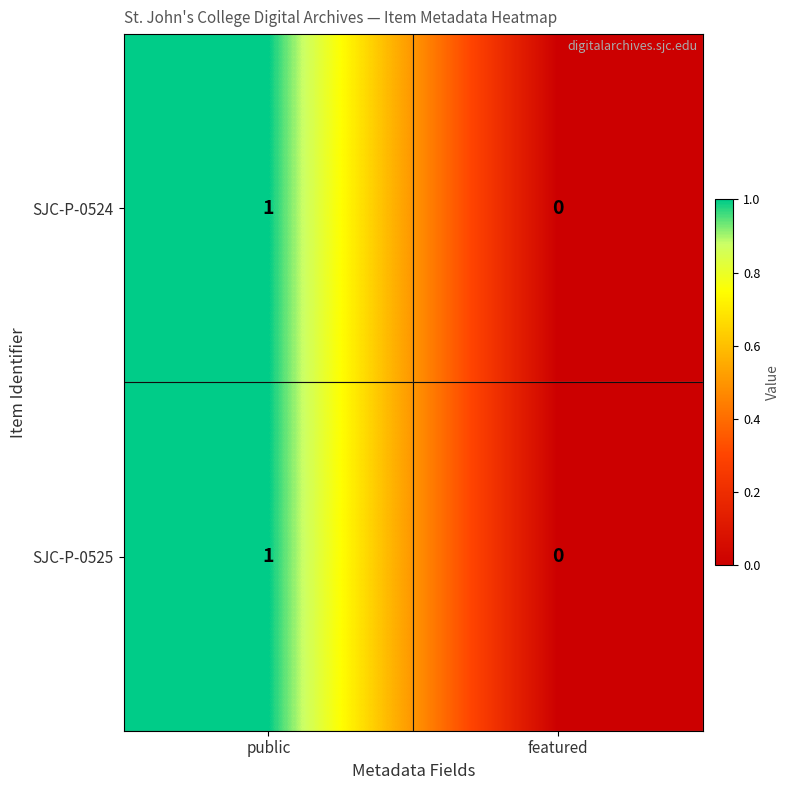

The SJC-P-0524 series shows 0 at public. True or false?

False